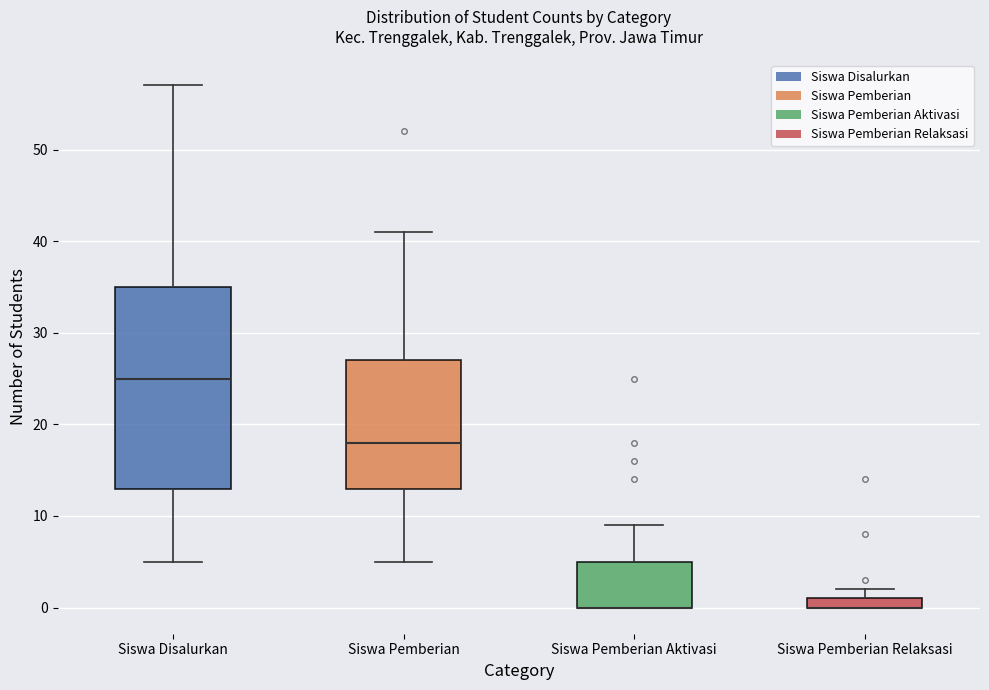

Which box is the tallest, from its lower edge to its upper edge?

Siswa Disalurkan